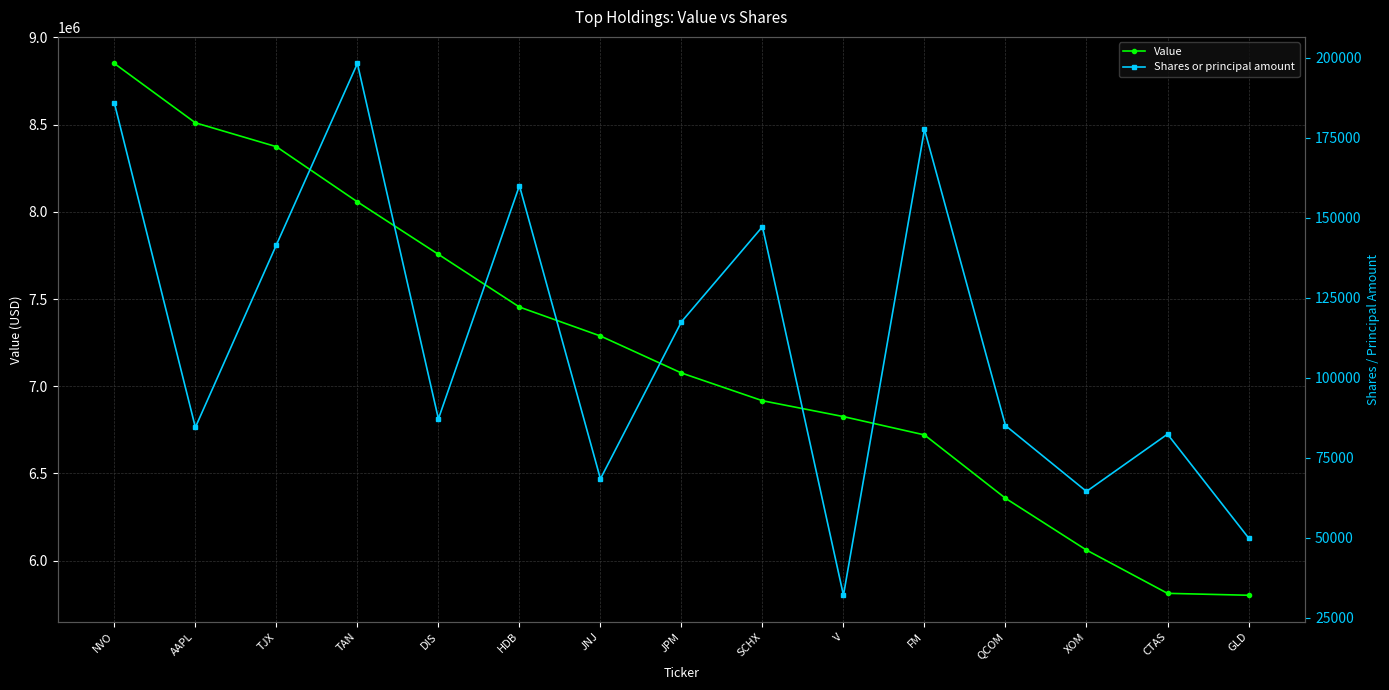

True or false: Shares or principal amount has more than 0 interior local peaks.

True